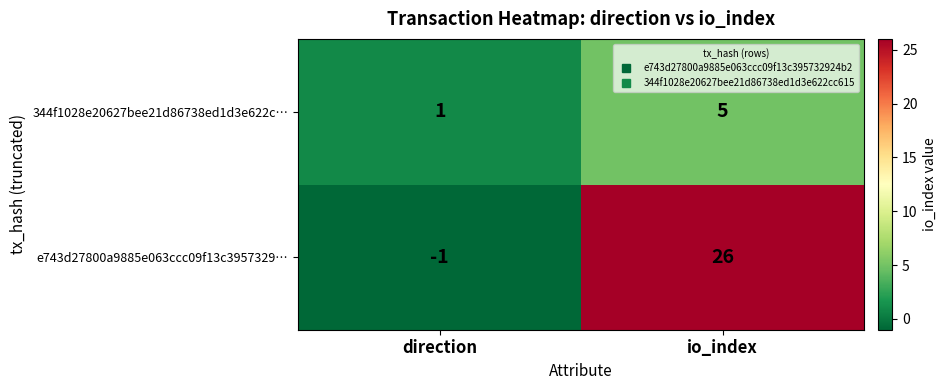

The e743d27800a9885e063ccc09f13c3957329… series shows -2 at direction. True or false?

False